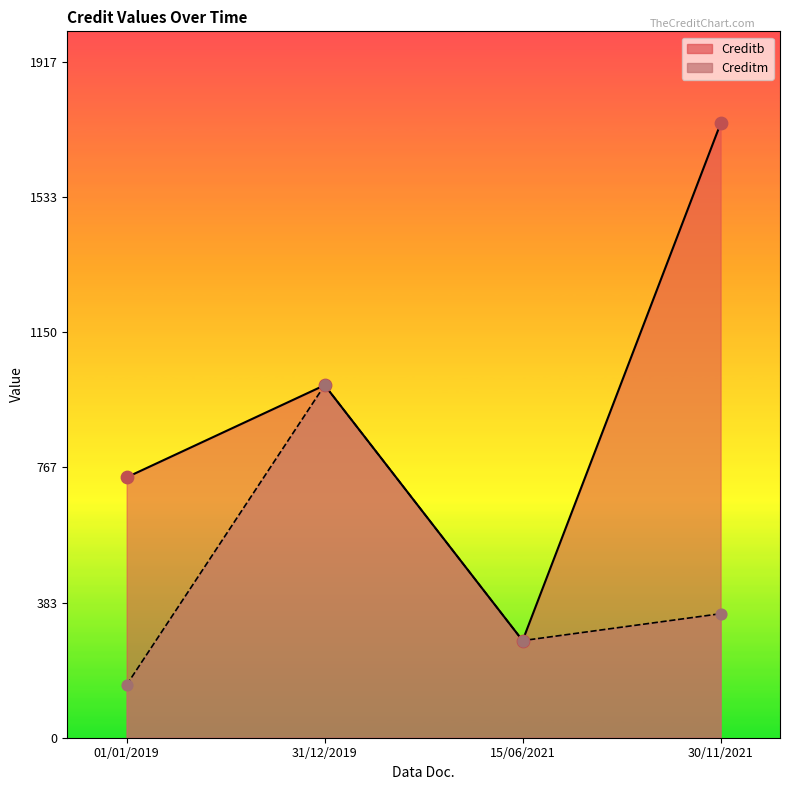

Which series contains the highest Y value?

Creditb